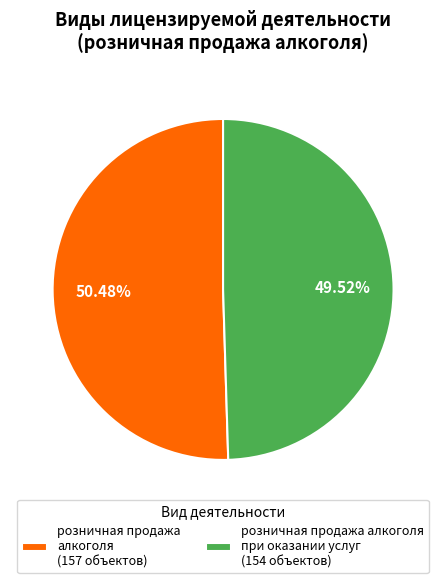

Combined, do розничная продажа алкоголя при оказании услуг (154 объектов) and розничная продажа алкоголя (157 объектов) account for over 50%?

Yes